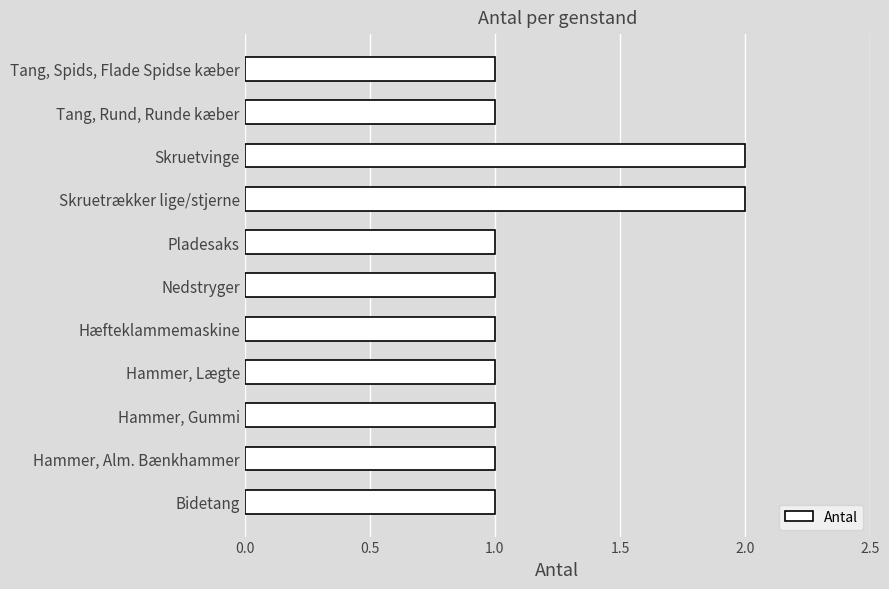

What is the sum of all values?

13